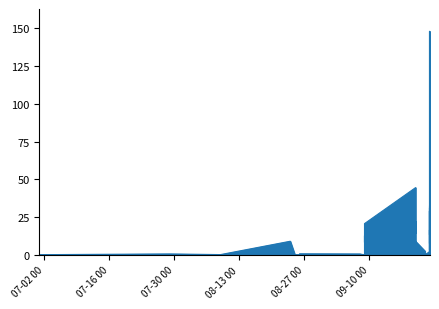

What is the sum of the values at 6 and 4?

52.9